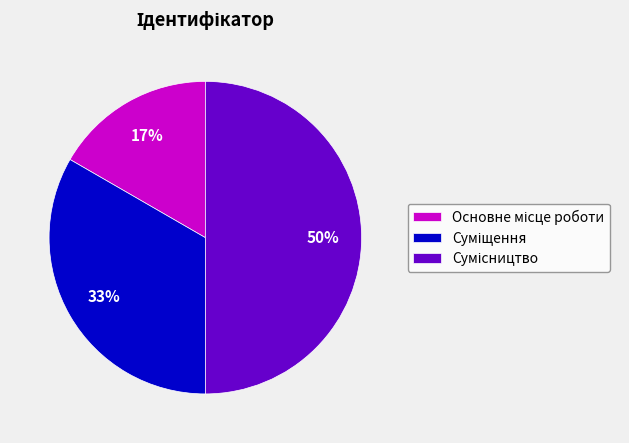

To the nearest percent, what is the average slice percentage?

33%